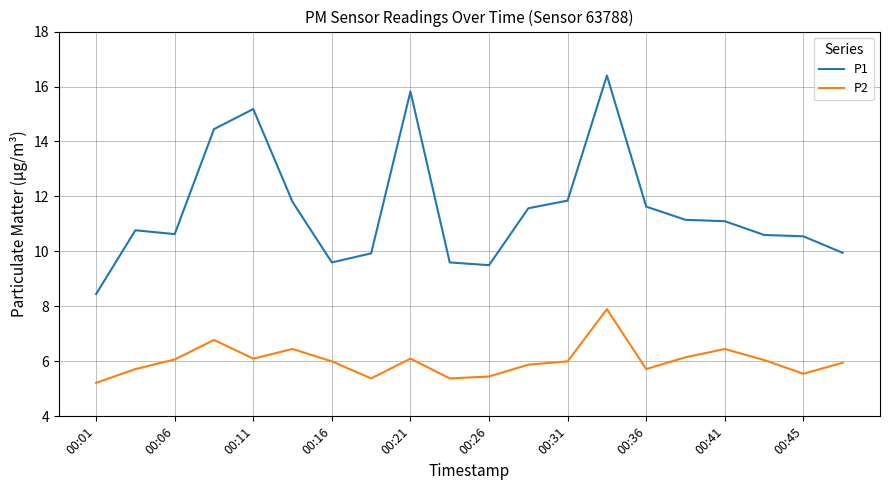

Which series has the widest spread of values?

P1